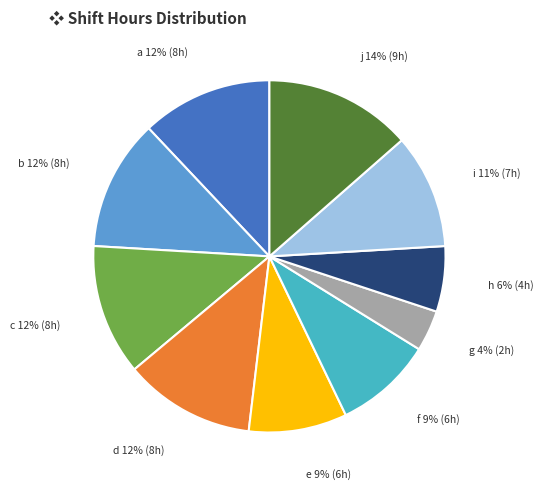

Does any single category account for the majority?

No